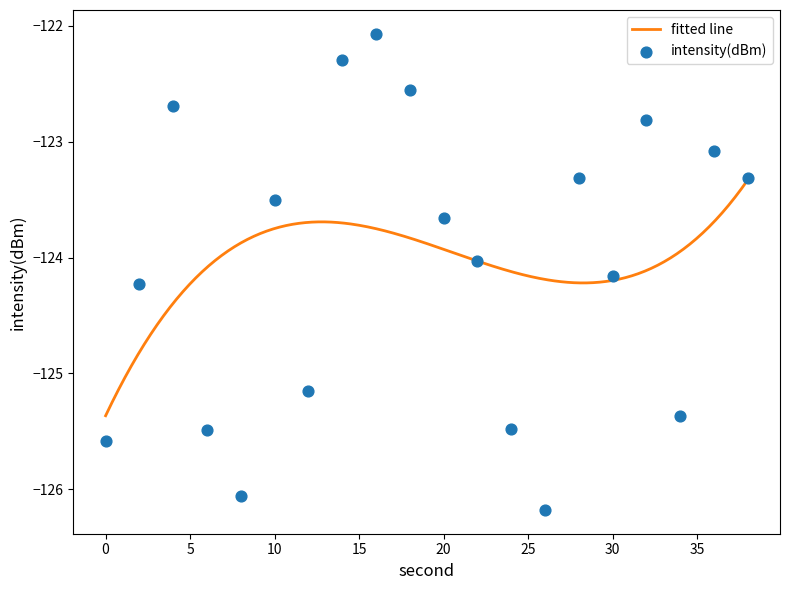

What is the highest value of the fitted line series?

-123.3